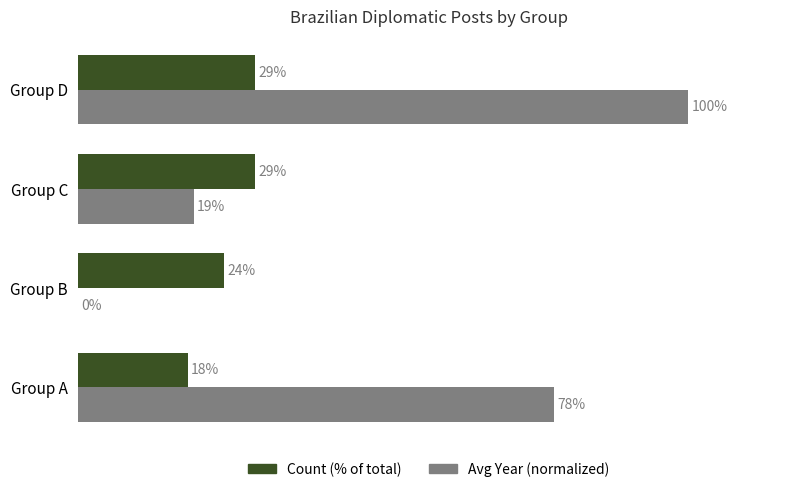

What are all the series names shown in the legend?

Count (% of total), Avg Year (normalized)